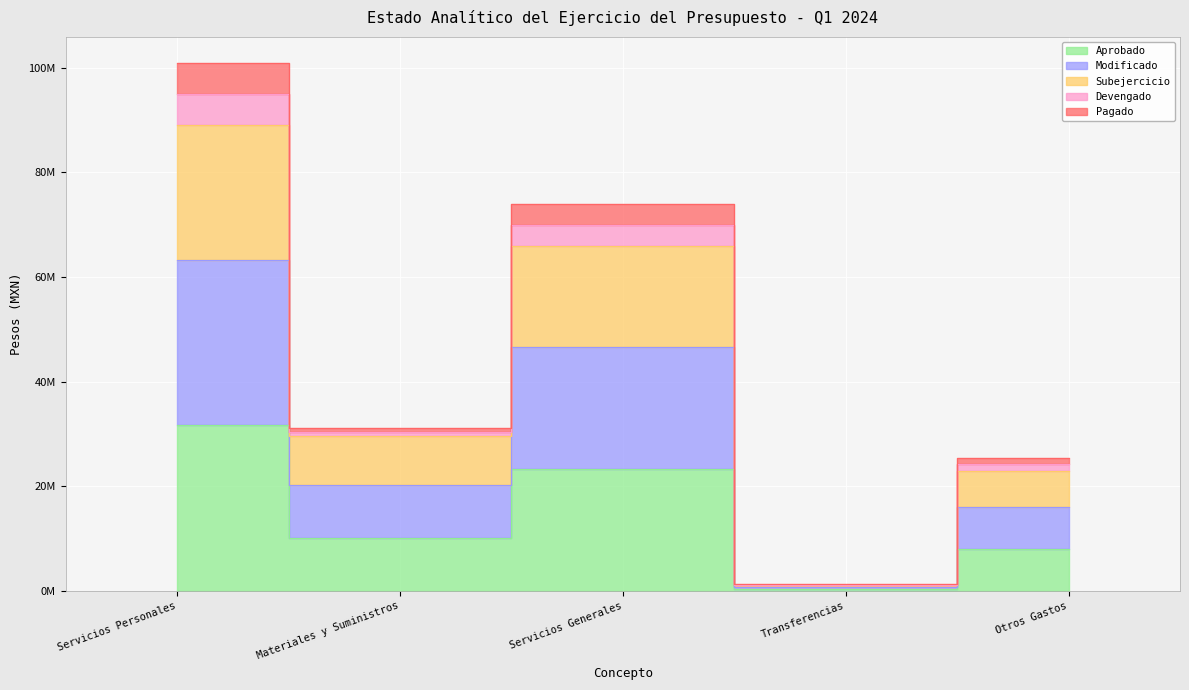

True or false: Aprobado and Devengado cross at least once.

False